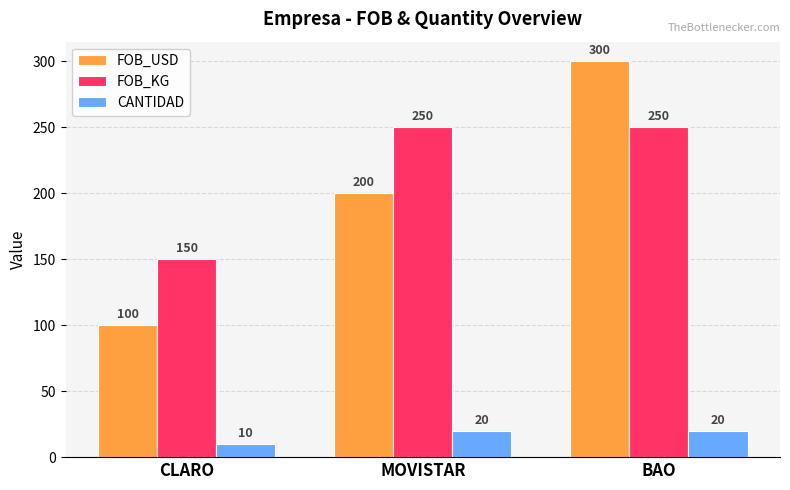

What is the label of the 3rd bar from the right?

CLARO